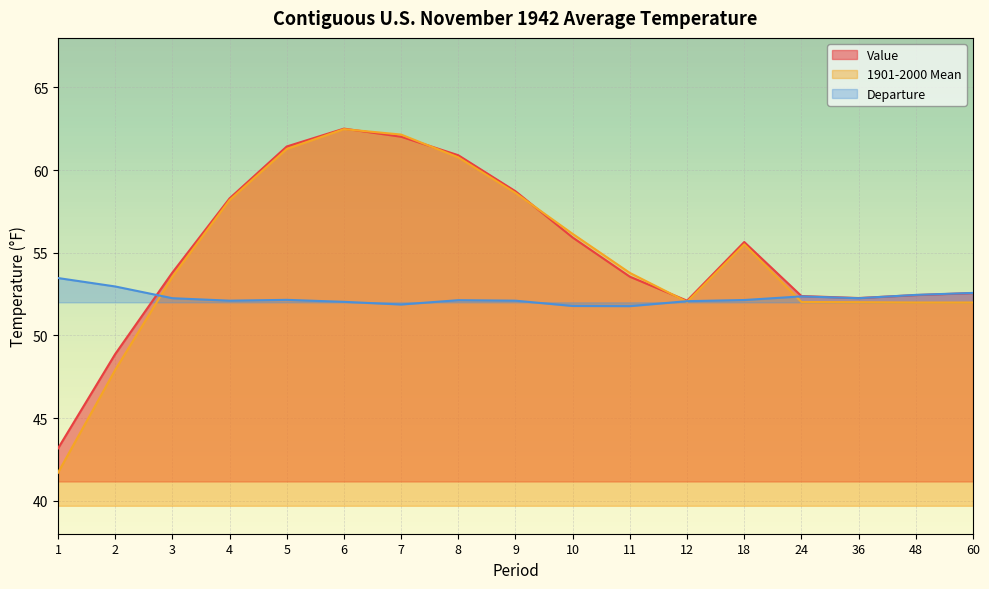

How many lines are shown in the chart?

3